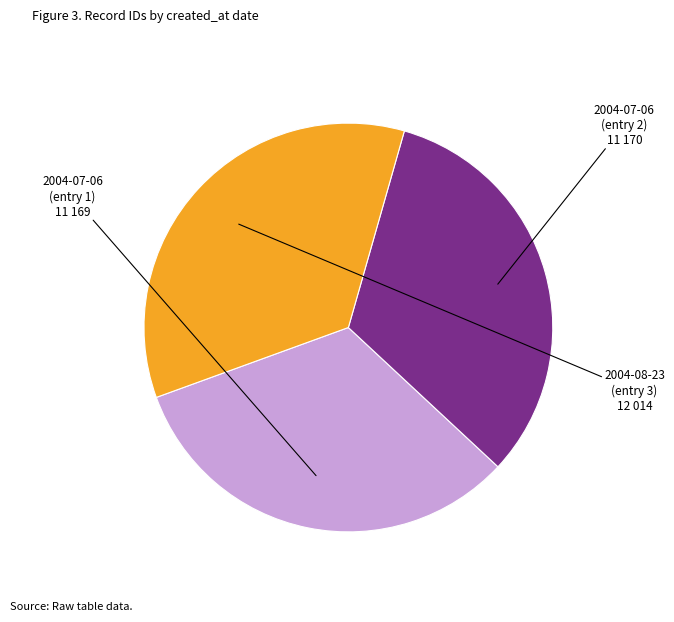

Is there a majority slice in this chart?

No